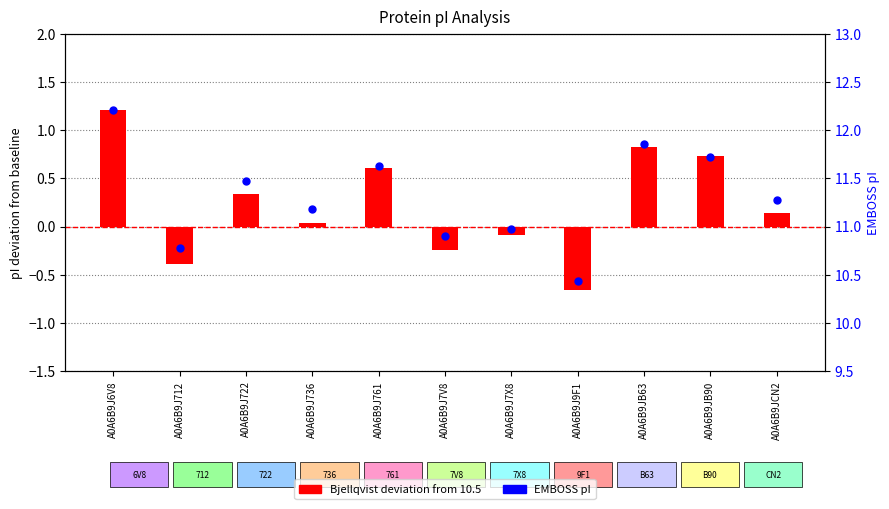

Which series reaches the maximum Y coordinate?

EMBOSS pI